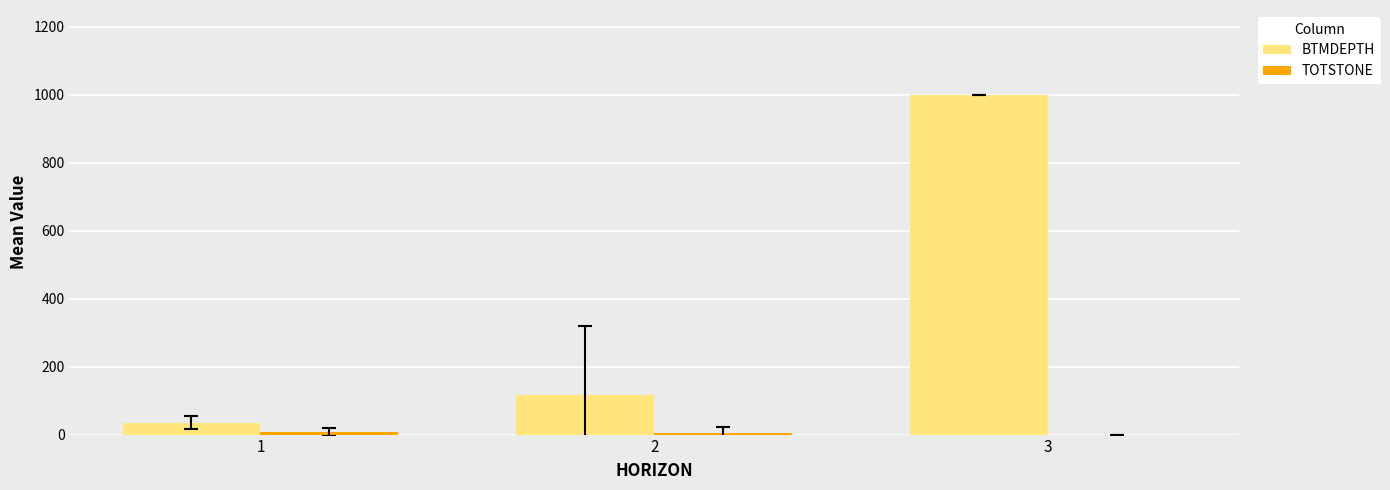

Between 1 and 3, which series saw the biggest shift?

BTMDEPTH